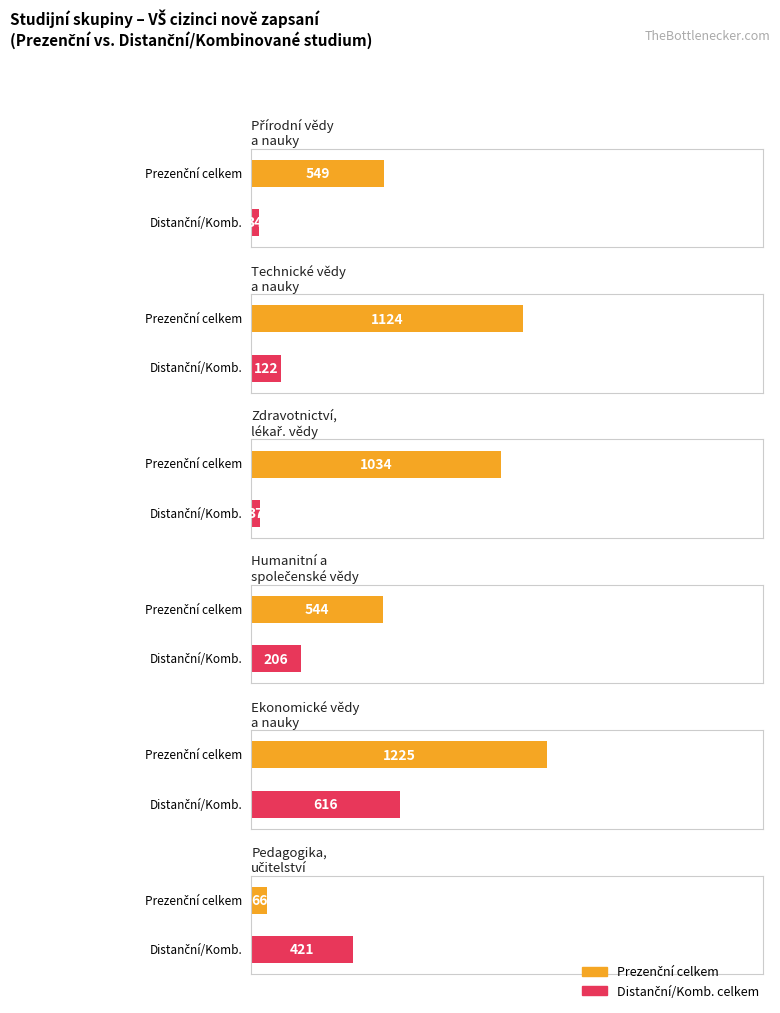

True or false: Humanitní a společenské vědy has a value of 750 at 0.

True